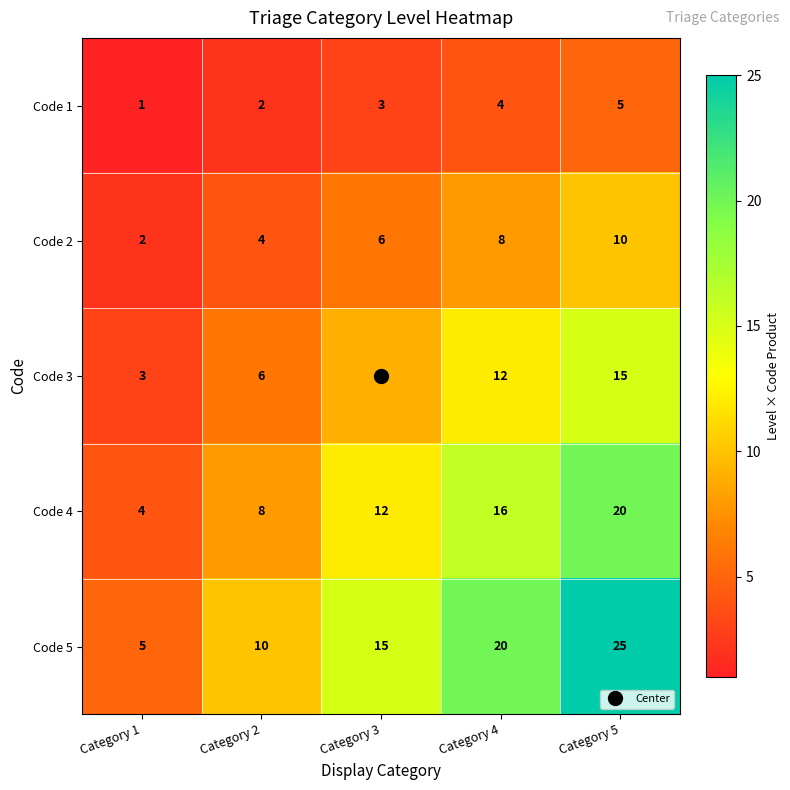

What is the maximum value shown in the chart?

25